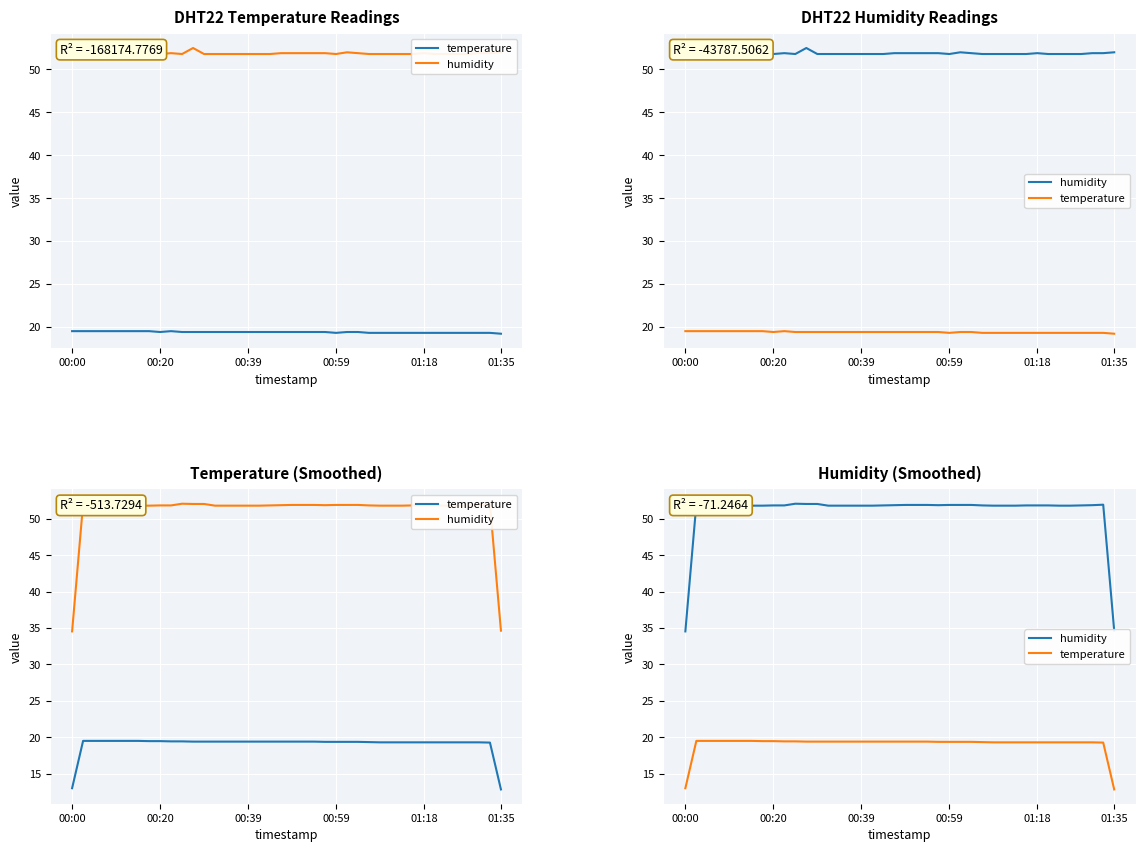

How many values in the temperature series exceed 19?

38